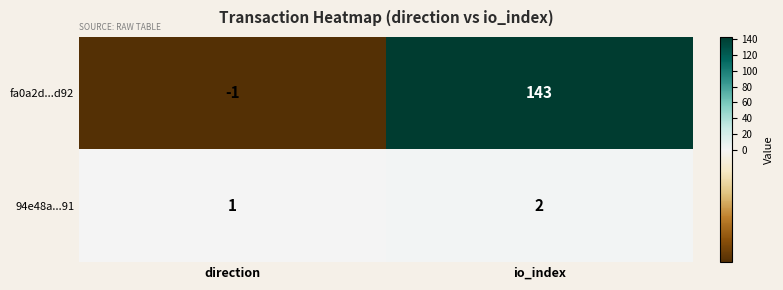

List the series in order of their overall mean, highest first.

fa0a2d...d92, 94e48a...91